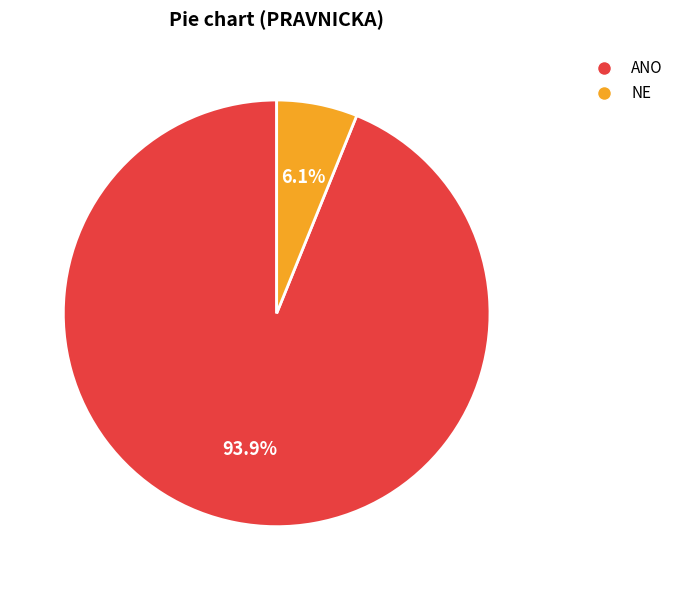

Which has a higher value, NE or ANO?

ANO